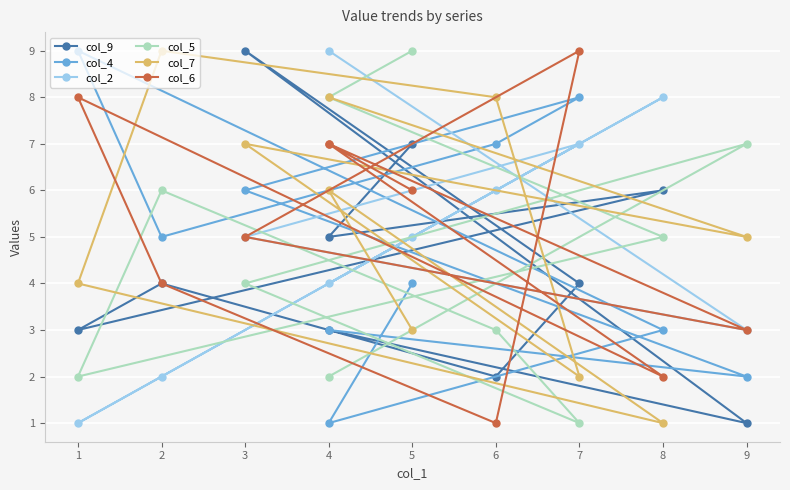

At which category does the chart reach its peak across all series?

3